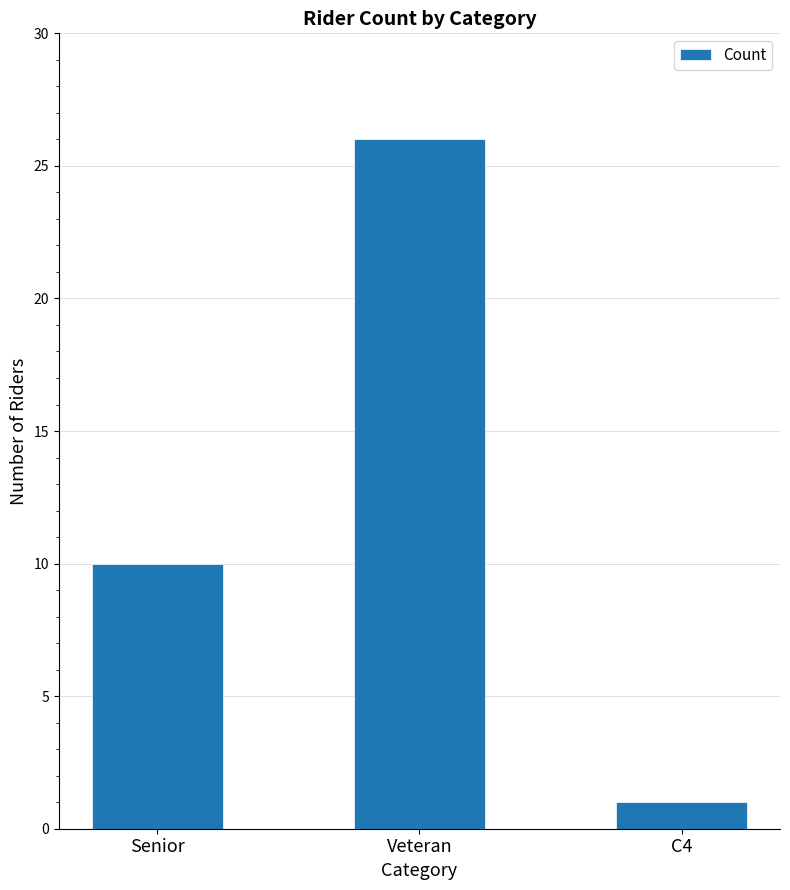

Reading left to right, list all the values displayed in this chart.

Senior=10	Veteran=26	C4=1